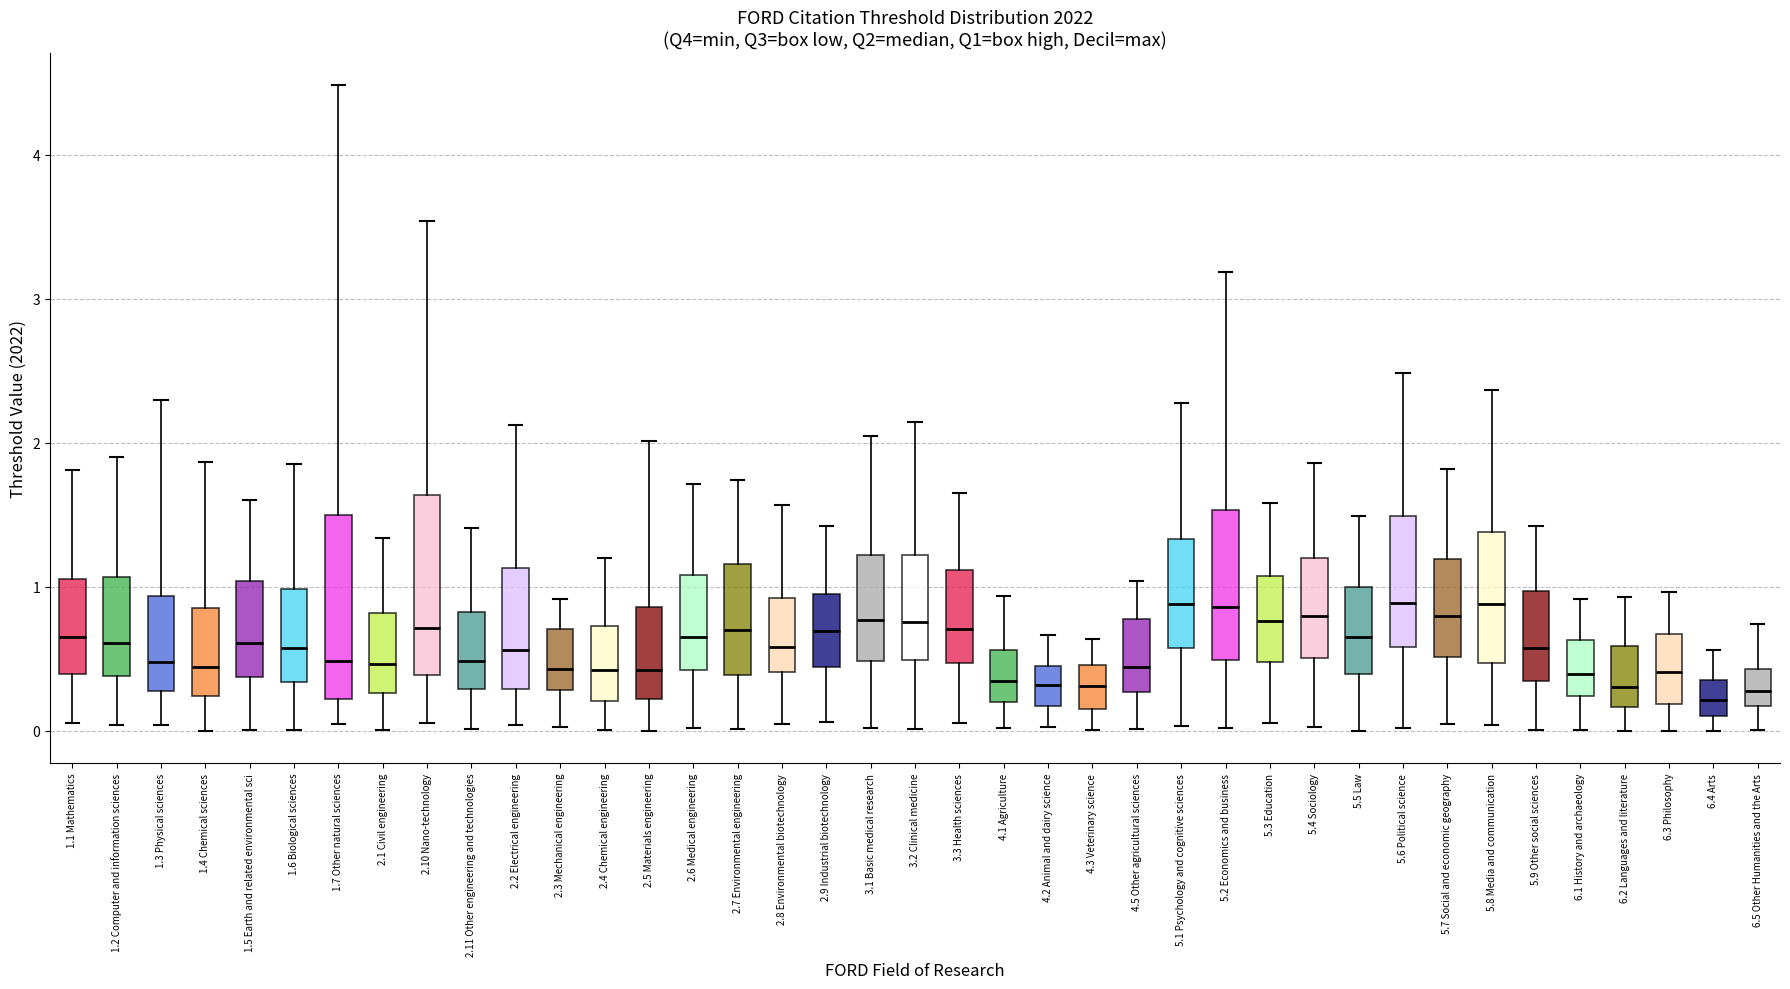

Reading left to right, read every box against the y-axis: the position of its median line, the range the box covers, and the ends of its whiskers. The values are not printed on the chart, so give them approximately, as read against the axis.

1.1 Mathematics: median 0.7, box 0.4 to 1.1, whiskers 0.1 to 1.8
1.2 Computer and information sciences: median 0.6, box 0.4 to 1.1, whiskers 0.0 to 1.9
1.3 Physical sciences: median 0.5, box 0.3 to 0.9, whiskers 0.0 to 2.3
1.4 Chemical sciences: median 0.4, box 0.2 to 0.9, whiskers 0.0 to 1.9
1.5 Earth and related environmental sci: median 0.6, box 0.4 to 1.0, whiskers 0.0 to 1.6
1.6 Biological sciences: median 0.6, box 0.3 to 1.0, whiskers 0.0 to 1.9
1.7 Other natural sciences: median 0.5, box 0.2 to 1.5, whiskers 0.0 to 4.5
2.1 Civil engineering: median 0.5, box 0.3 to 0.8, whiskers 0.0 to 1.3
2.10 Nano-technology: median 0.7, box 0.4 to 1.6, whiskers 0.1 to 3.5
2.11 Other engineering and technologies: median 0.5, box 0.3 to 0.8, whiskers 0.0 to 1.4
2.2 Electrical engineering: median 0.6, box 0.3 to 1.1, whiskers 0.0 to 2.1
2.3 Mechanical engineering: median 0.4, box 0.3 to 0.7, whiskers 0.0 to 0.9
2.4 Chemical engineering: median 0.4, box 0.2 to 0.7, whiskers 0.0 to 1.2
2.5 Materials engineering: median 0.4, box 0.2 to 0.9, whiskers 0.0 to 2.0
2.6 Medical engineering: median 0.7, box 0.4 to 1.1, whiskers 0.0 to 1.7
2.7 Environmental engineering: median 0.7, box 0.4 to 1.2, whiskers 0.0 to 1.7
2.8 Environmental biotechnology: median 0.6, box 0.4 to 0.9, whiskers 0.0 to 1.6
2.9 Industrial biotechnology: median 0.7, box 0.4 to 1.0, whiskers 0.1 to 1.4
3.1 Basic medical research: median 0.8, box 0.5 to 1.2, whiskers 0.0 to 2.0
3.2 Clinical medicine: median 0.8, box 0.5 to 1.2, whiskers 0.0 to 2.1
3.3 Health sciences: median 0.7, box 0.5 to 1.1, whiskers 0.1 to 1.7
4.1 Agriculture: median 0.3, box 0.2 to 0.6, whiskers 0.0 to 0.9
4.2 Animal and dairy science: median 0.3, box 0.2 to 0.5, whiskers 0.0 to 0.7
4.3 Veterinary science: median 0.3, box 0.2 to 0.5, whiskers 0.0 to 0.6
4.5 Other agricultural sciences: median 0.4, box 0.3 to 0.8, whiskers 0.0 to 1.0
5.1 Psychology and cognitive sciences: median 0.9, box 0.6 to 1.3, whiskers 0.0 to 2.3
5.2 Economics and business: median 0.9, box 0.5 to 1.5, whiskers 0.0 to 3.2
5.3 Education: median 0.8, box 0.5 to 1.1, whiskers 0.1 to 1.6
5.4 Sociology: median 0.8, box 0.5 to 1.2, whiskers 0.0 to 1.9
5.5 Law: median 0.6, box 0.4 to 1.0, whiskers 0.0 to 1.5
5.6 Political science: median 0.9, box 0.6 to 1.5, whiskers 0.0 to 2.5
5.7 Social and economic geography: median 0.8, box 0.5 to 1.2, whiskers 0.1 to 1.8
5.8 Media and communication: median 0.9, box 0.5 to 1.4, whiskers 0.0 to 2.4
5.9 Other social sciences: median 0.6, box 0.4 to 1.0, whiskers 0.0 to 1.4
6.1 History and archaeology: median 0.4, box 0.2 to 0.6, whiskers 0.0 to 0.9
6.2 Languages and literature: median 0.3, box 0.2 to 0.6, whiskers 0.0 to 0.9
6.3 Philosophy: median 0.4, box 0.2 to 0.7, whiskers 0.0 to 1.0
6.4 Arts: median 0.2, box 0.1 to 0.4, whiskers 0.0 to 0.6
6.5 Other Humanities and the Arts: median 0.3, box 0.2 to 0.4, whiskers 0.0 to 0.7